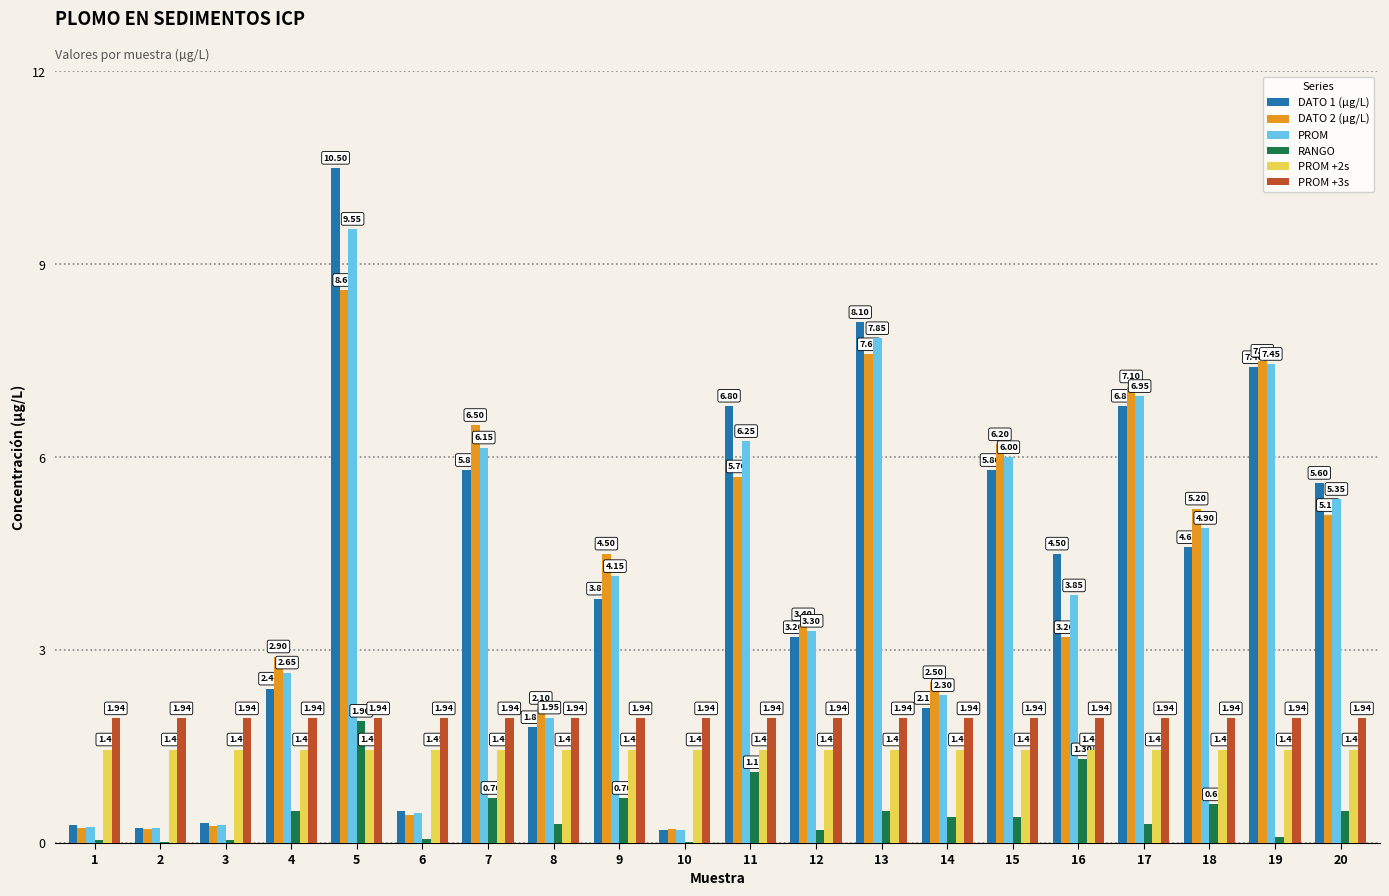

Between 7 and 12, which series saw the biggest shift?

DATO 2 (µg/L)